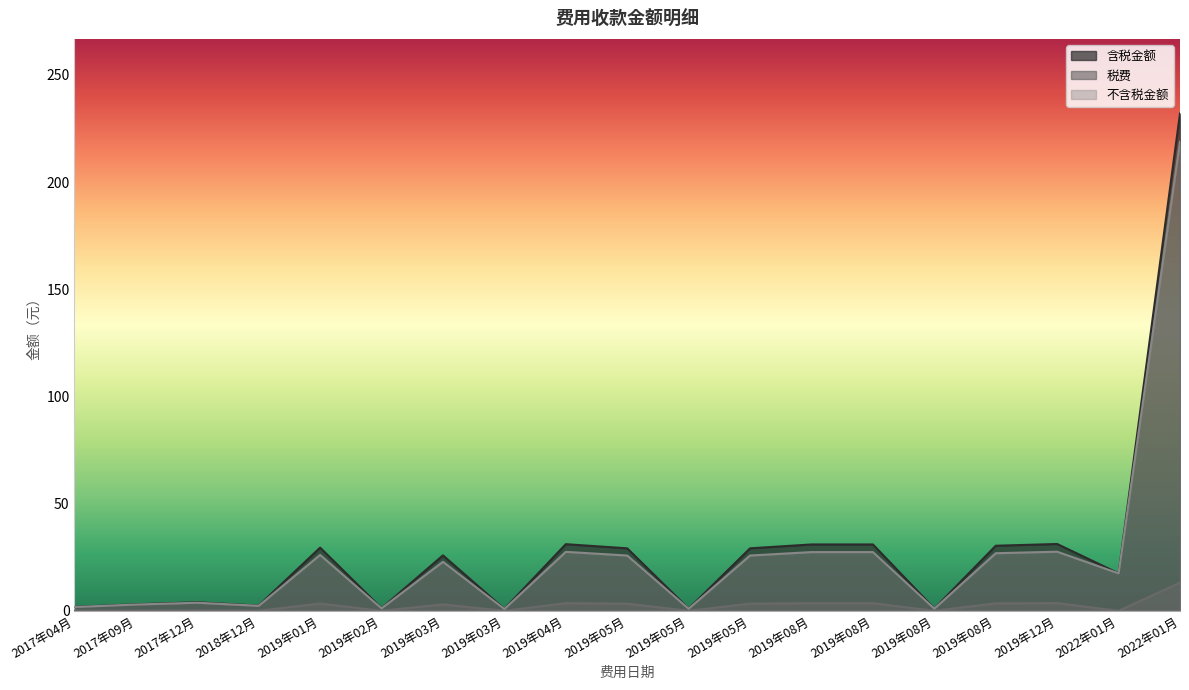

What is the sum of all 税费 values?

44.6